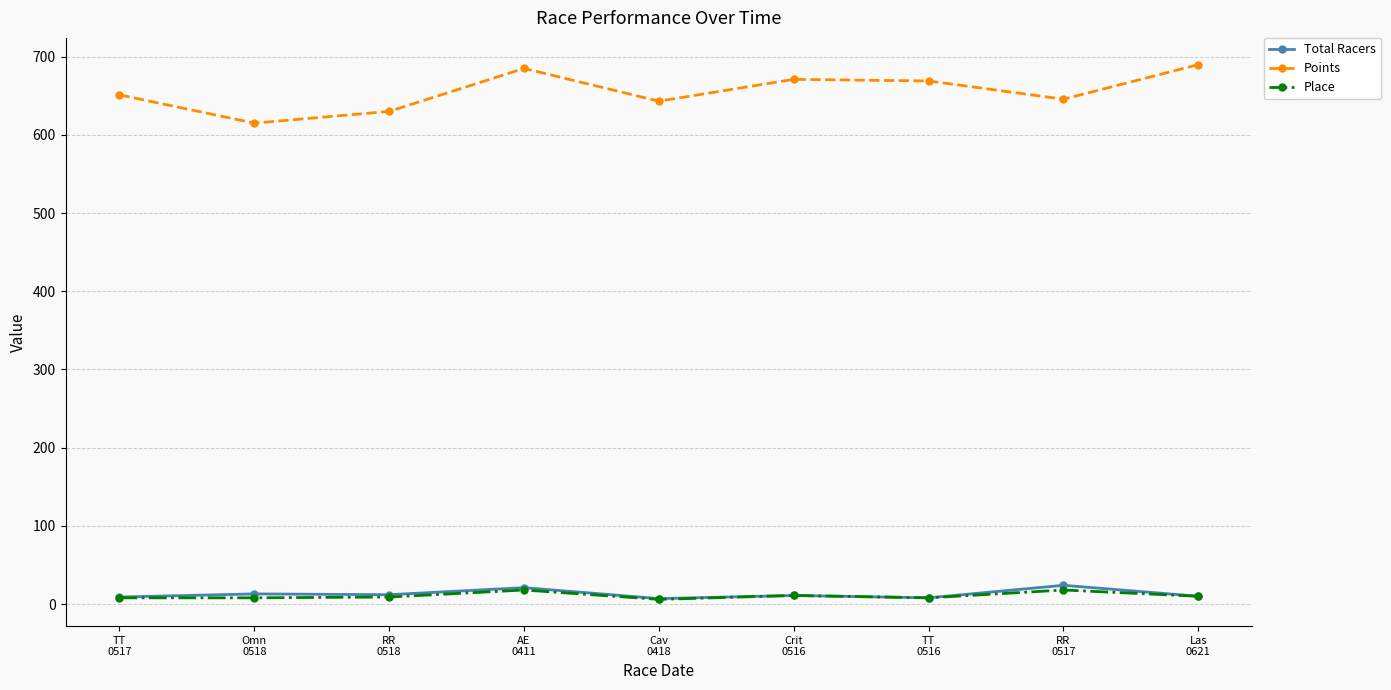

Is the value of Points at RR
0517 greater than the value of Place at Cav
0418?

Yes